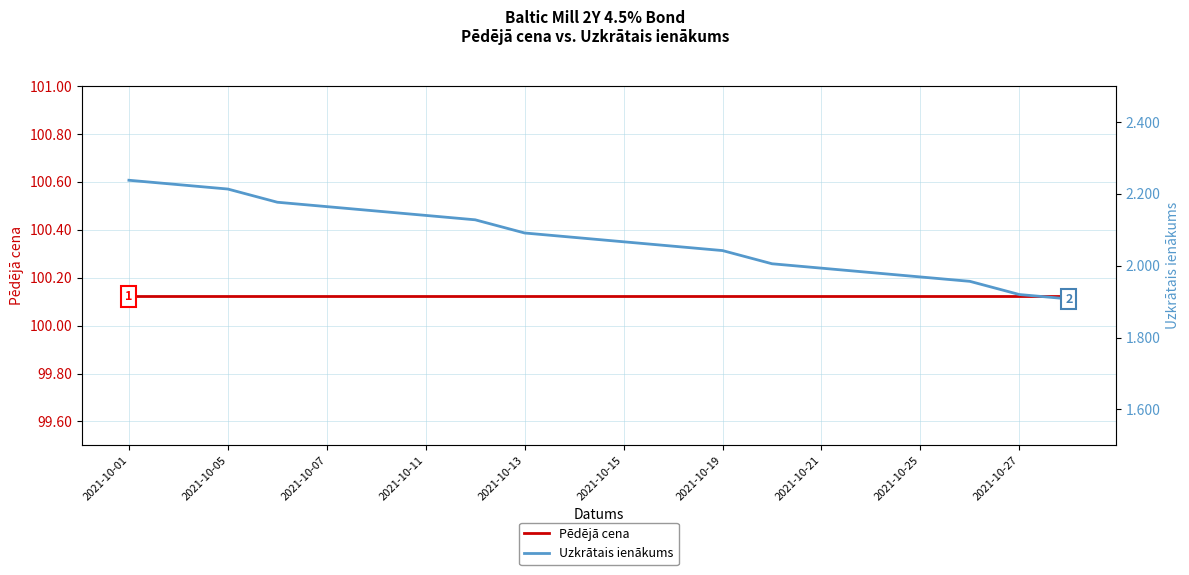

Is it true that Pēdējā cena equals 60.6 at 2021-10-13?

False